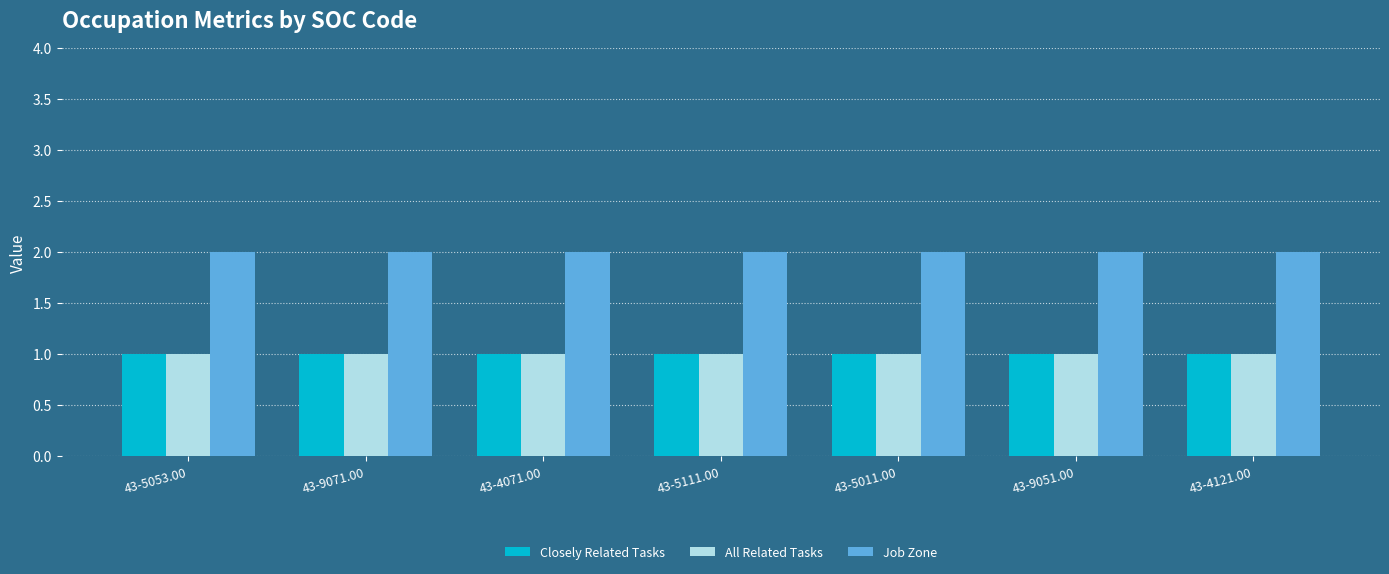

Is the value of All Related Tasks at 43-9051.00 greater than the value of Job Zone at 43-9071.00?

No